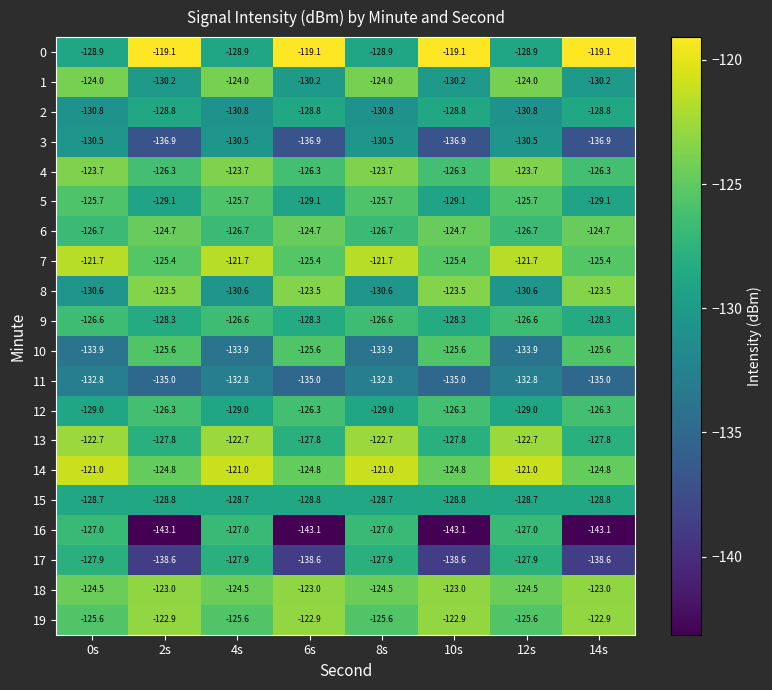

What is the average value of the 13 series?

-125.2